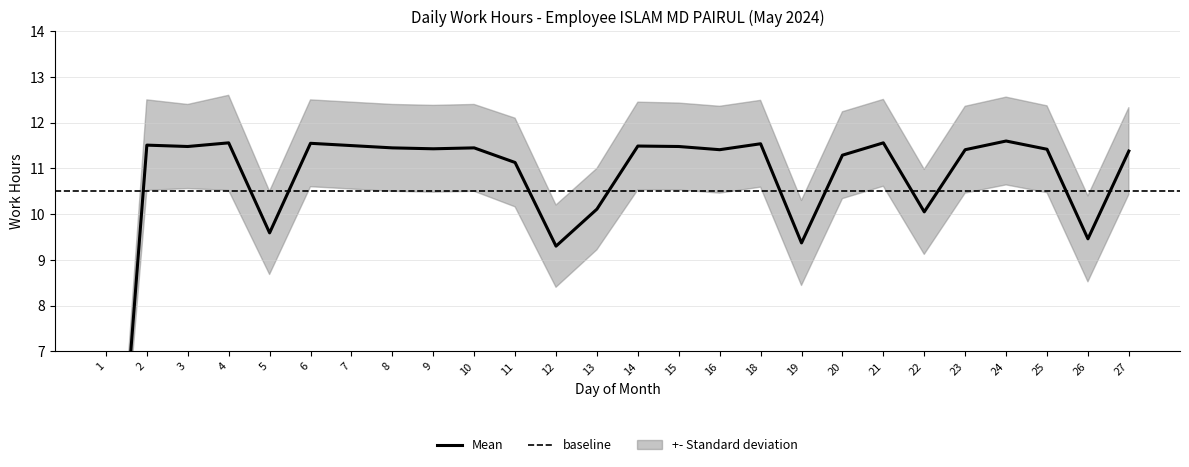

What value does the Low series have at 19?

9.4